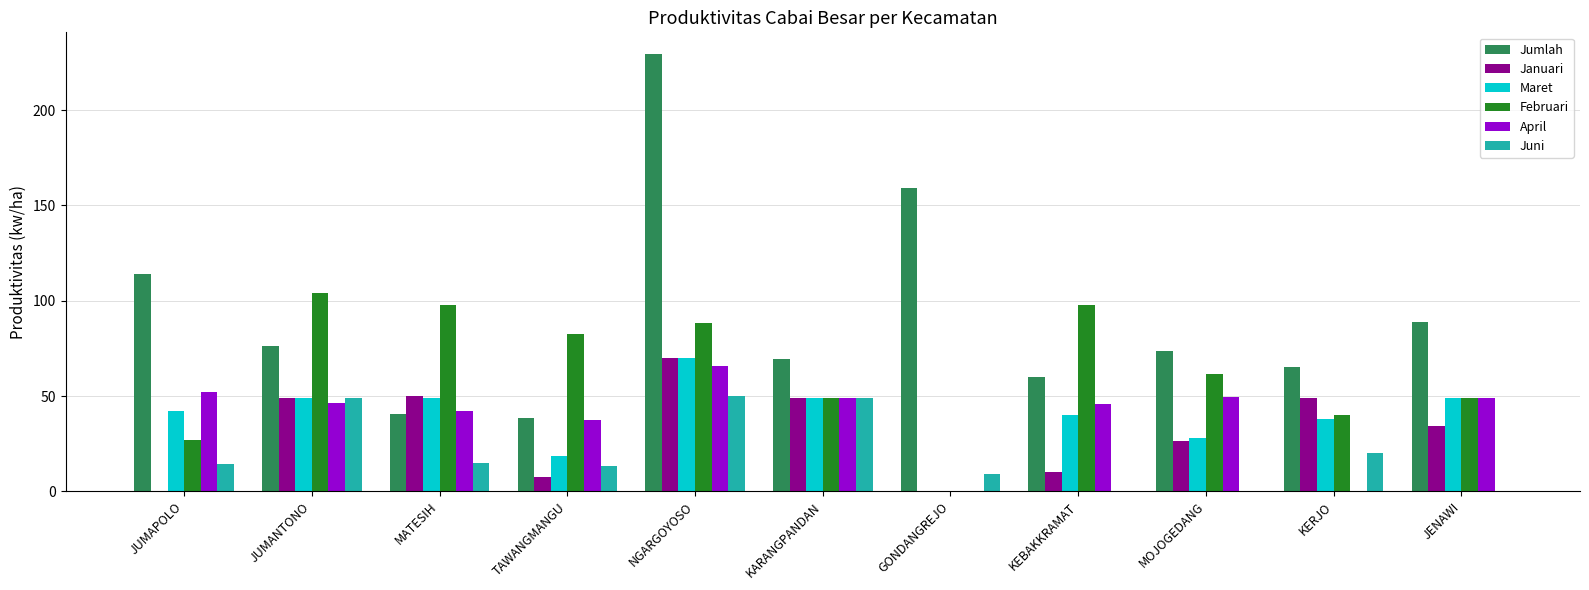

Which series has the widest spread of values?

Jumlah